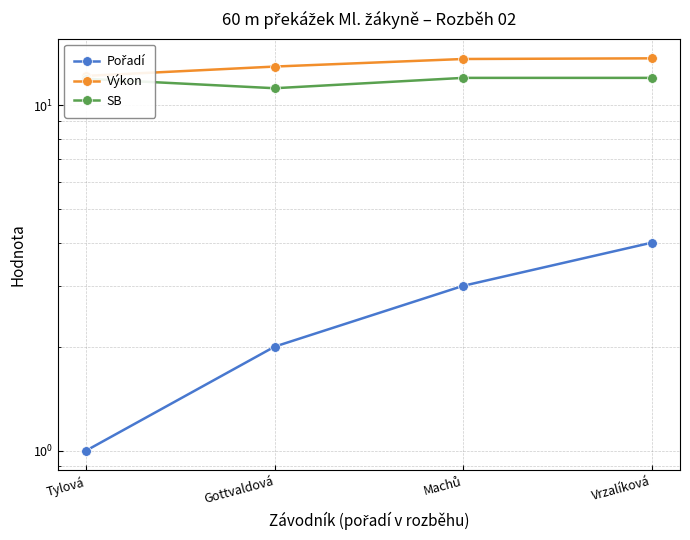

Count the number of data series in this chart.

3